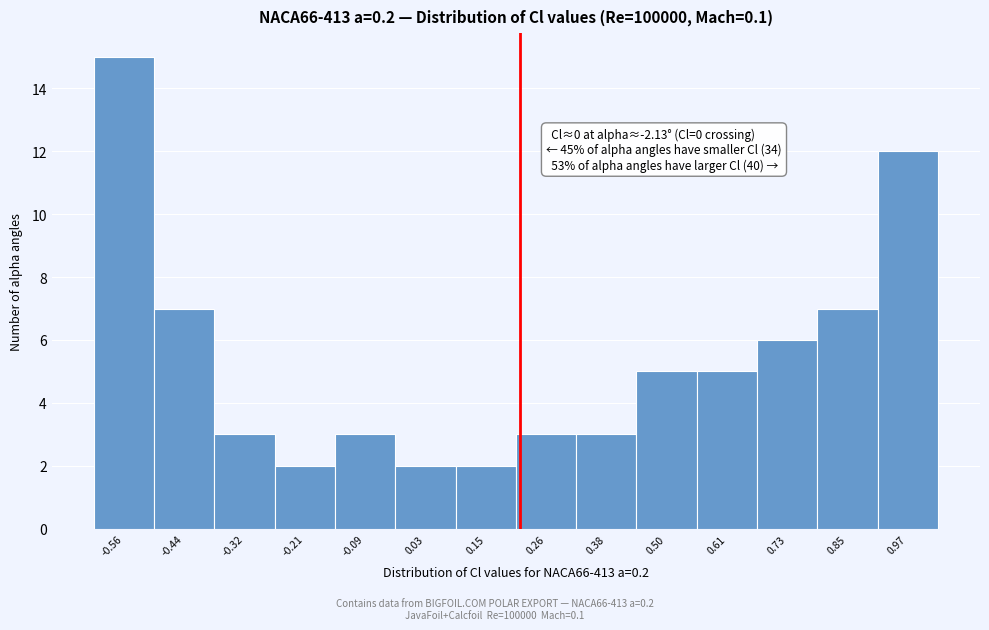

Over which range of the x-axis is the bar tallest?

-0.62 to -0.50